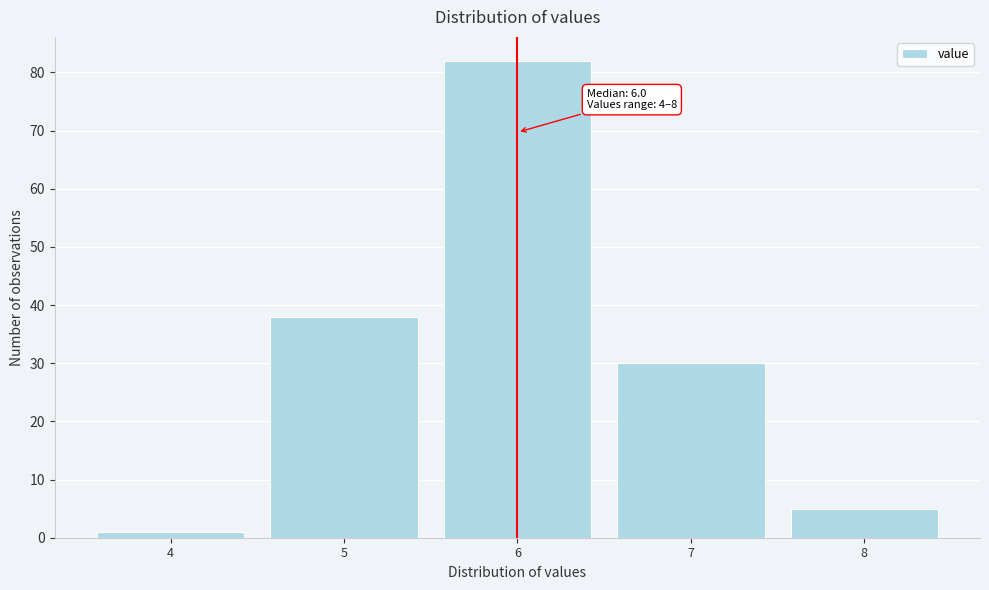

Over which range of the x-axis is the bar tallest?

5.5 to 6.5